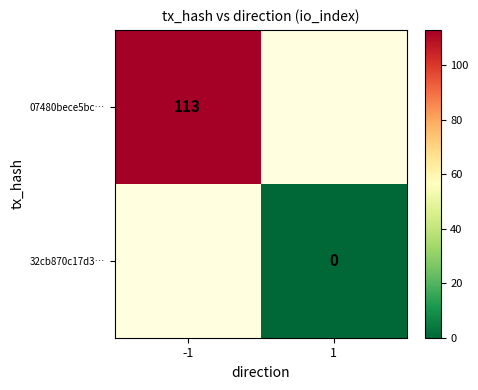

The 07480bece5bc… series shows 113 at -1. True or false?

True